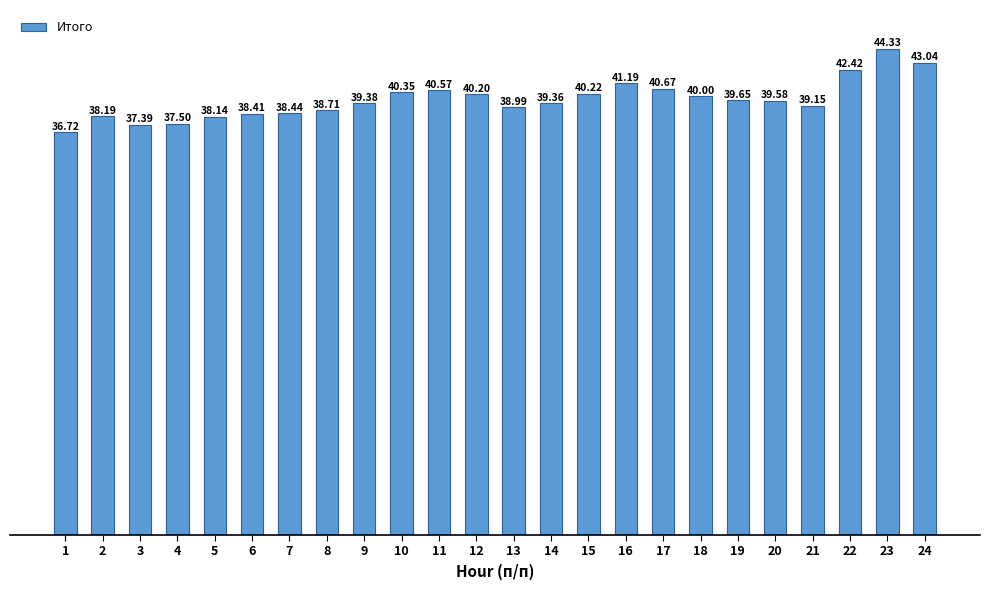

Count the number of data series in this chart.

1